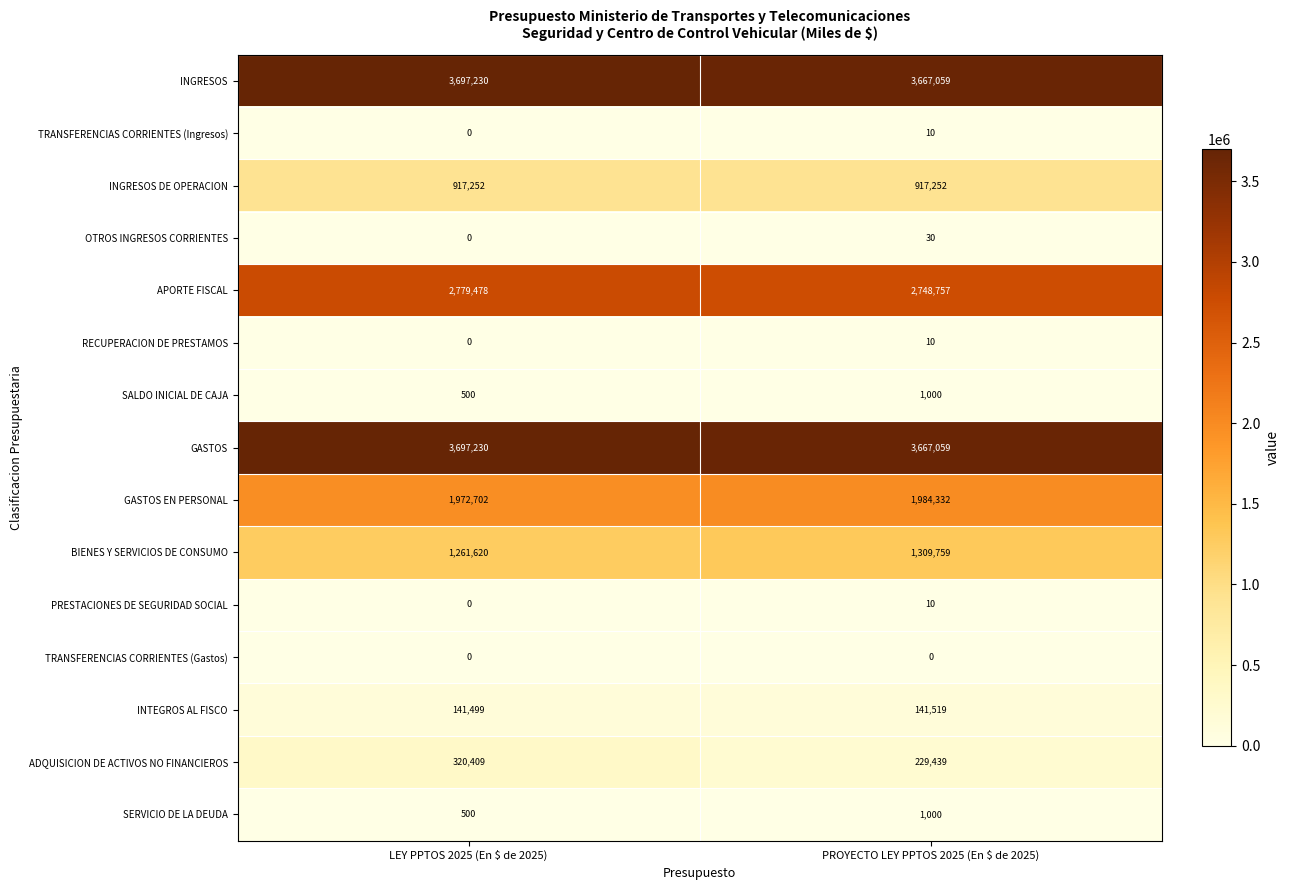

What value does the SALDO INICIAL DE CAJA series have at PROYECTO LEY PPTOS 2025 (En $ de 2025), to the nearest 50?

1000